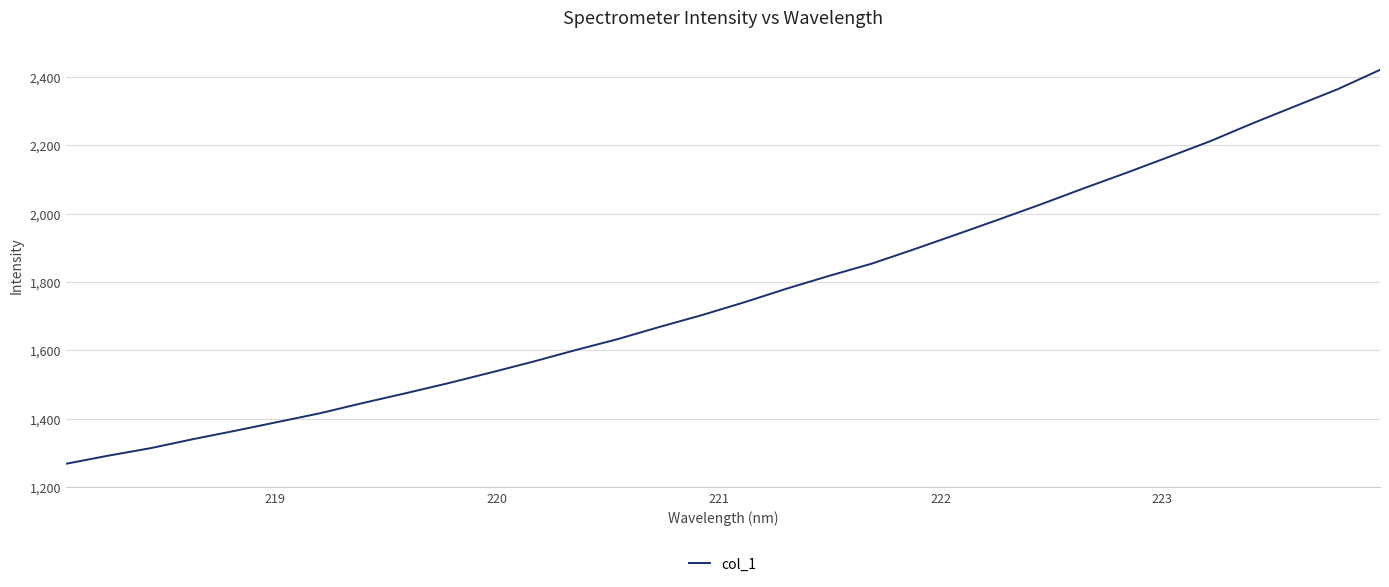

What is the difference between the maximum and minimum values?

1152.3